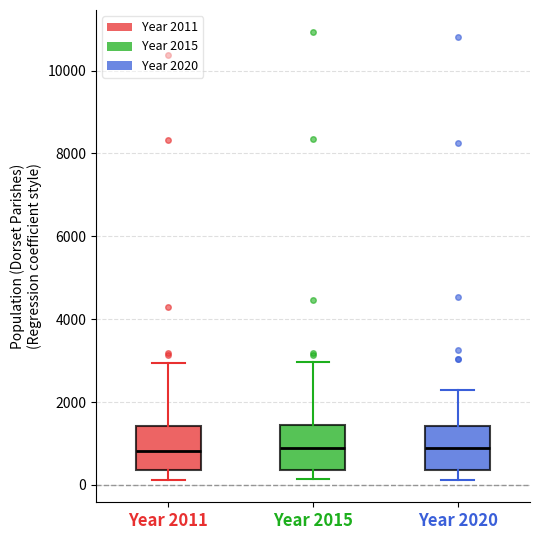

Where is the upper edge of the box for Year 2020 on the y-axis? The values are not printed on the chart, so give them approximately, as read against the axis.

1400